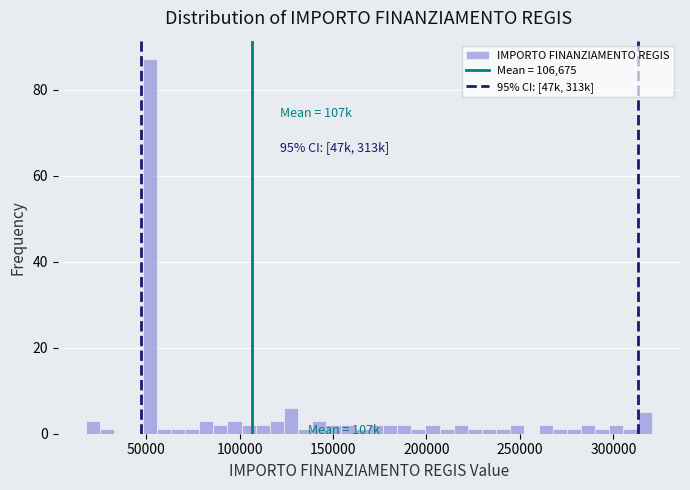

Read against the x-axis, roughly where is the centre of the tallest bar?

50000